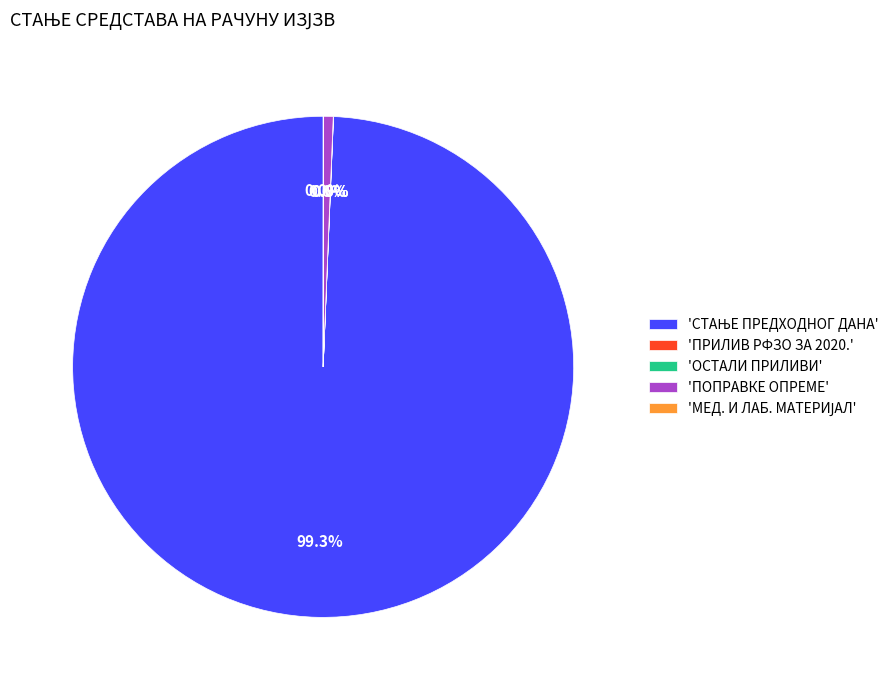

Is there a majority slice in this chart?

Yes